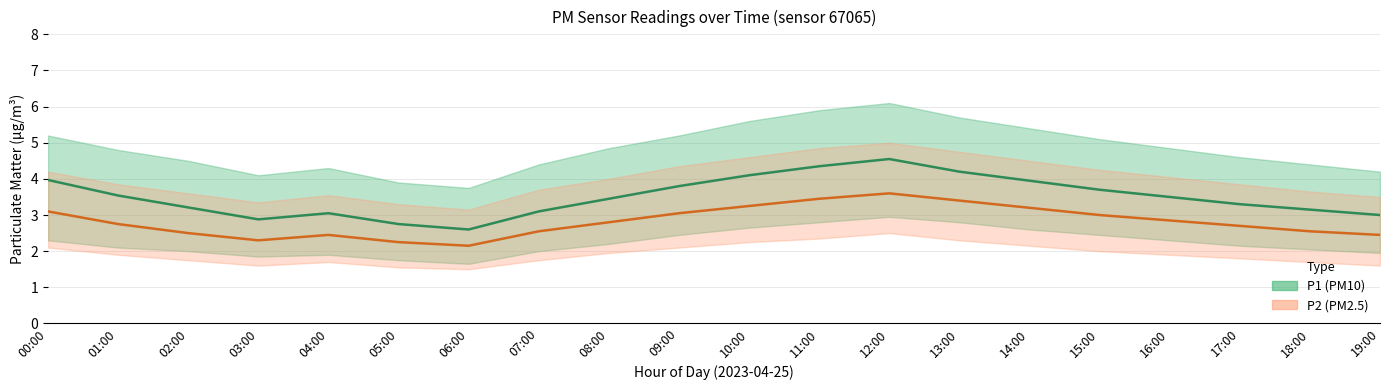

Which label corresponds to the smallest value in the chart?

06:00